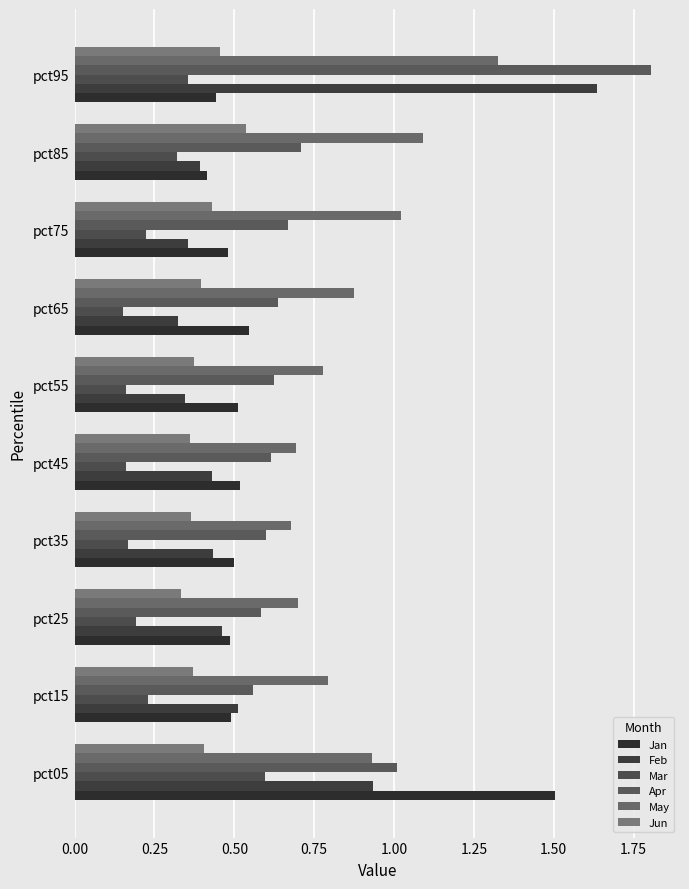

What is the difference between the second highest and minimum values in the Apr series?

0.5